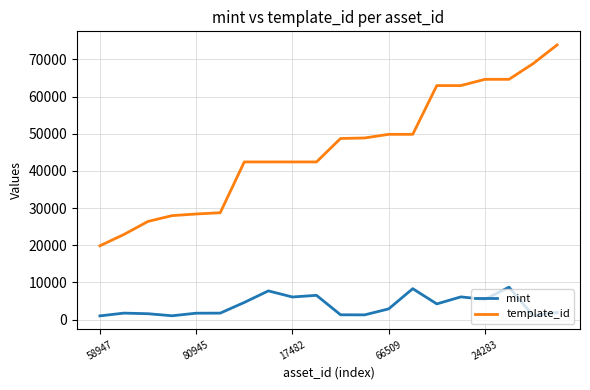

True or false: mint and template_id cross at least once.

False